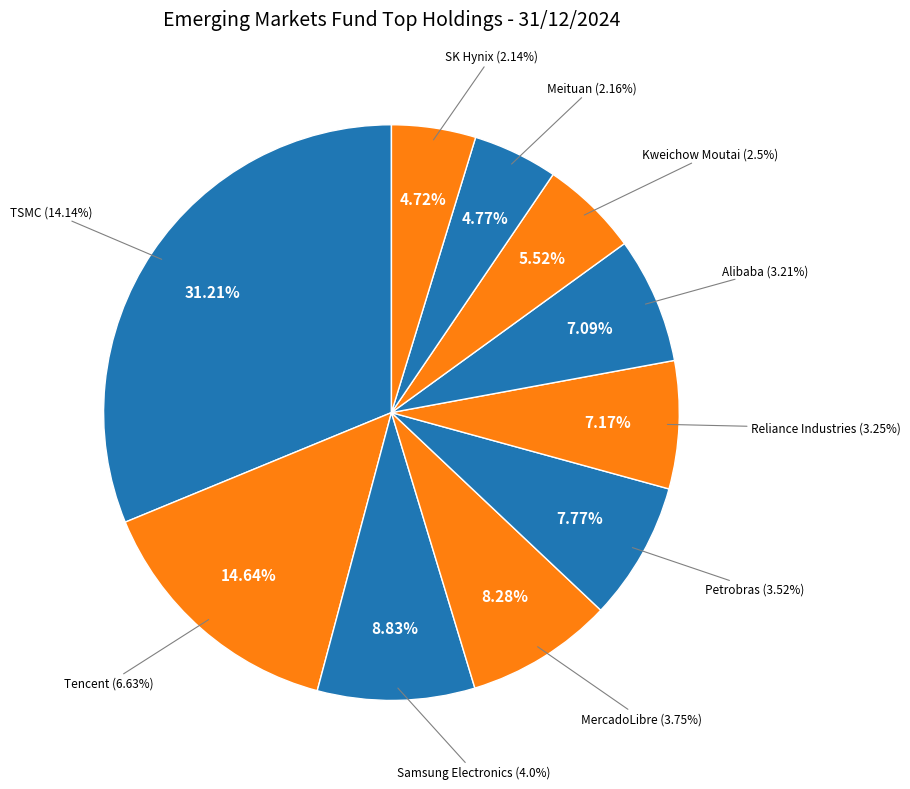

The Alibaba slice represents 17% of the pie. True or false?

False